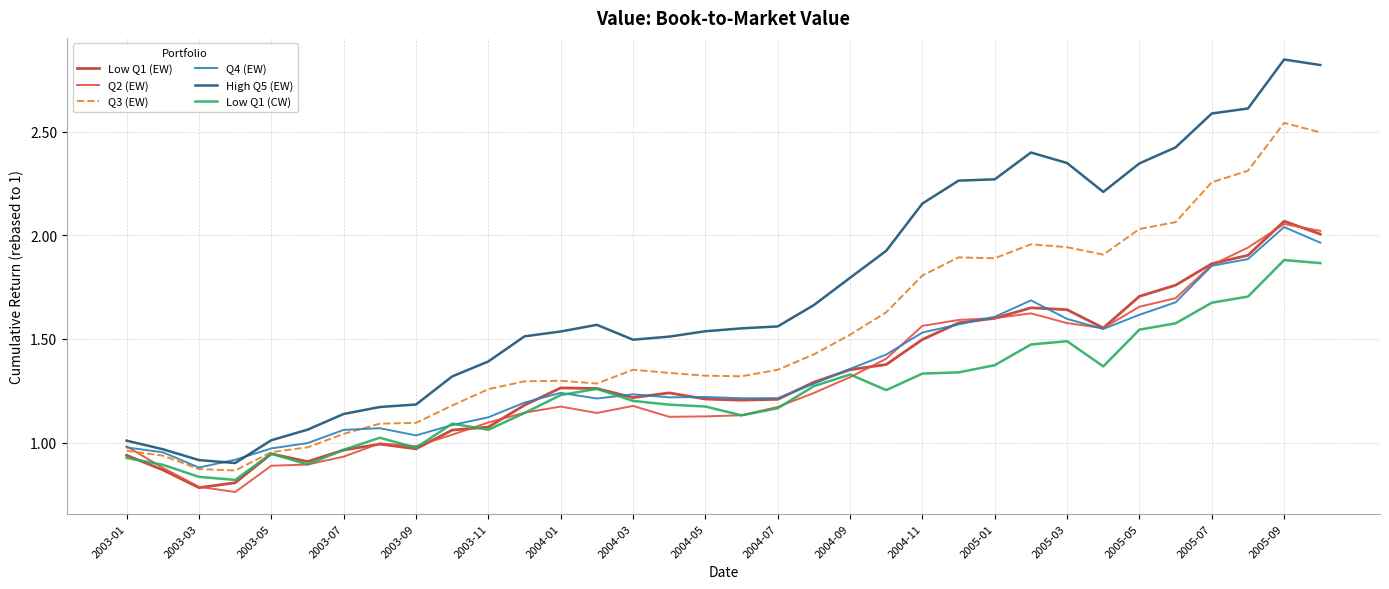

True or false: Low Q1 (EW) and High Q5 (EW) cross at least once.

False